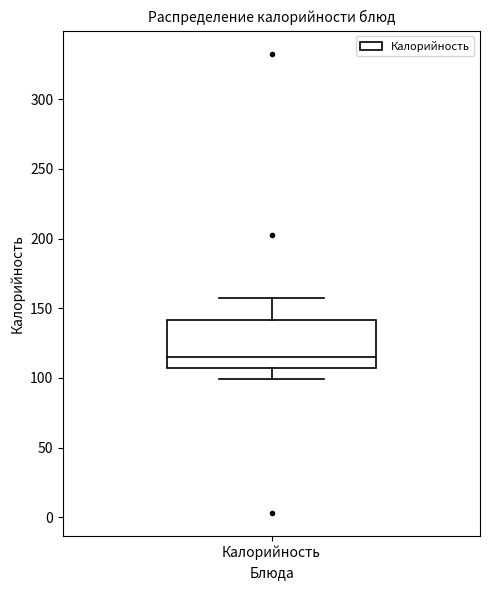

Read this box plot against the y-axis: the position of the median line, the range covered by the box, and the ends of both whiskers. The values are not printed on the chart, so give them approximately, as read against the axis.

median 115, box 105 to 140, whiskers 100 to 160